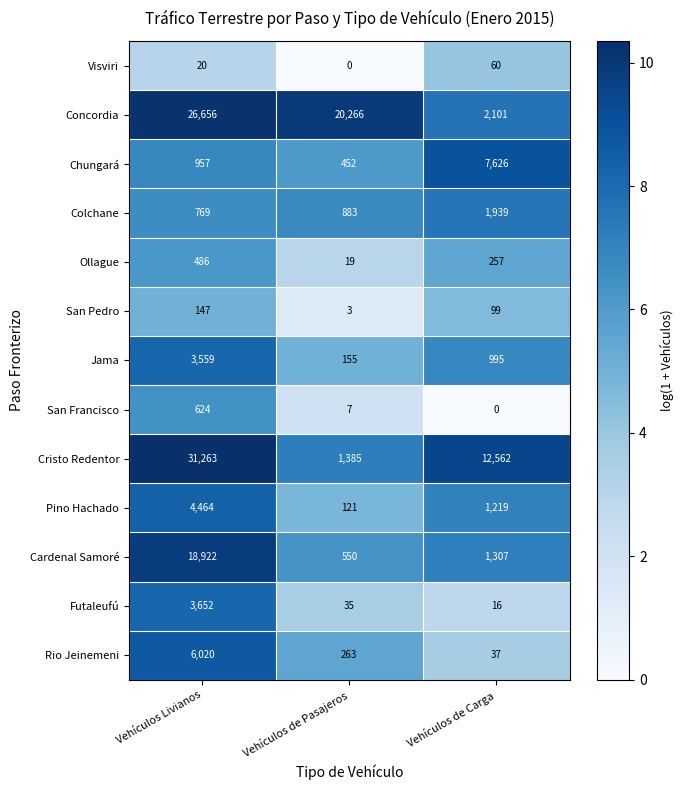

Which series changed the most between Vehículos de Pasajeros and Vehículos de Carga?

Concordia